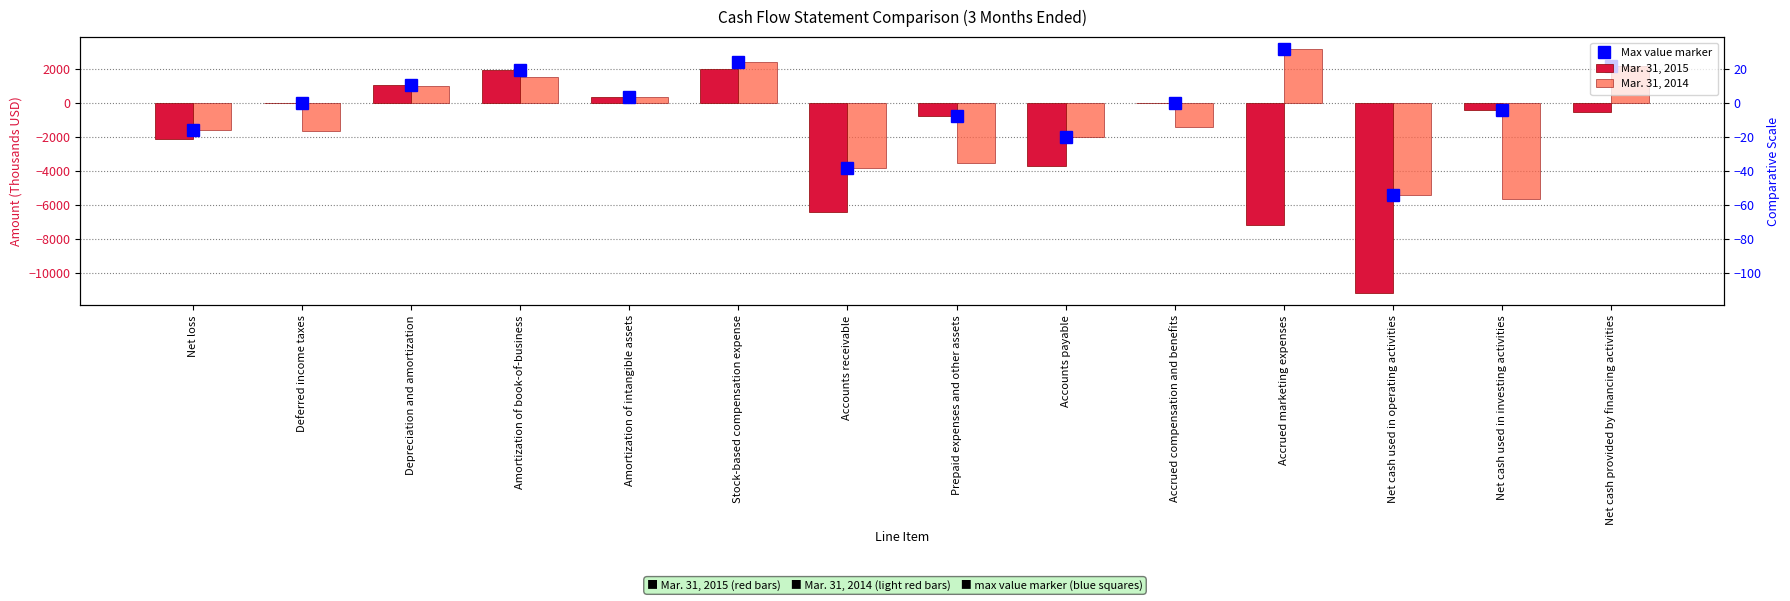

Reading left to right, what are all the values shown in this chart?

Max value marker: -1553	0	1058	1962	354	2445	-3800	-736	-1973	16	3181	-5410	-384	2186
Mar. 31, 2015: -2082	0	1058	1962	345	2031	-6400	-736	-3658	16	-7156	-11172	-384	-499
Mar. 31, 2014: -1553	-1608	999	1574	354	2445	-3800	-3496	-1973	-1385	3181	-5410	-5615	2186